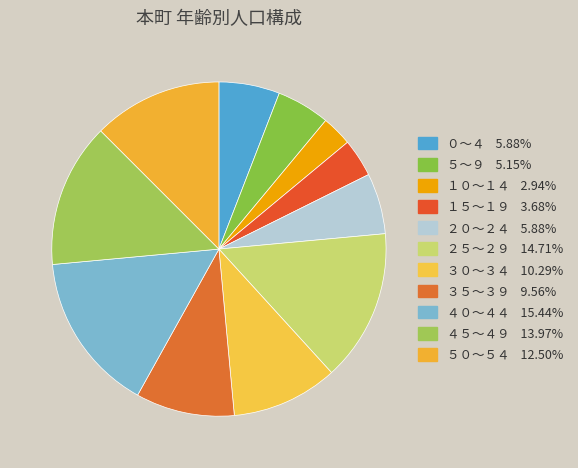

What is the ratio of the value at ５０～５４ to the value at ４０～４４?

0.8